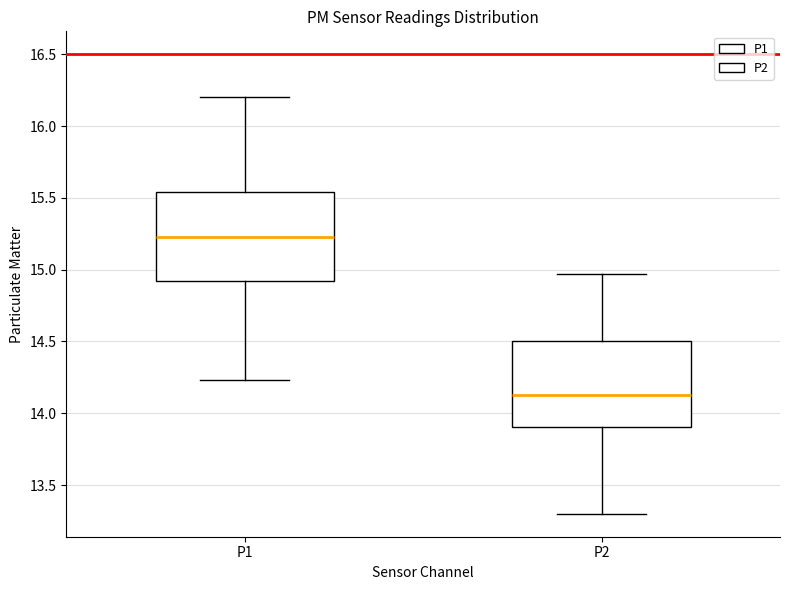

Where does the upper whisker of the box for P2 end on the y-axis? The values are not printed on the chart, so give them approximately, as read against the axis.

14.95